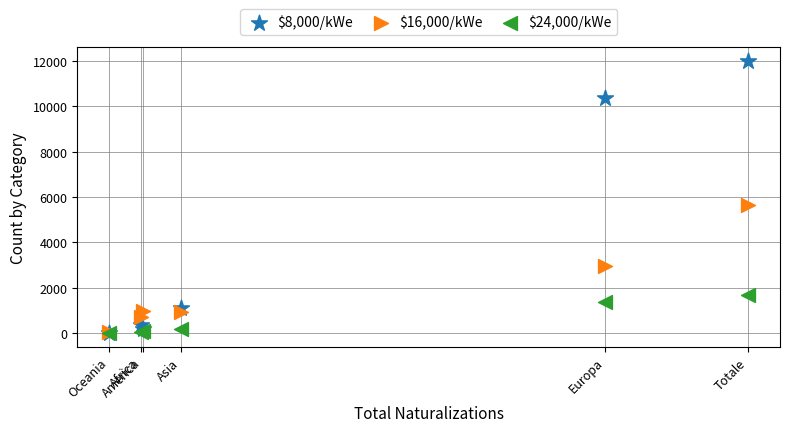

Across all series, what Y value is closest to 6008?

5645